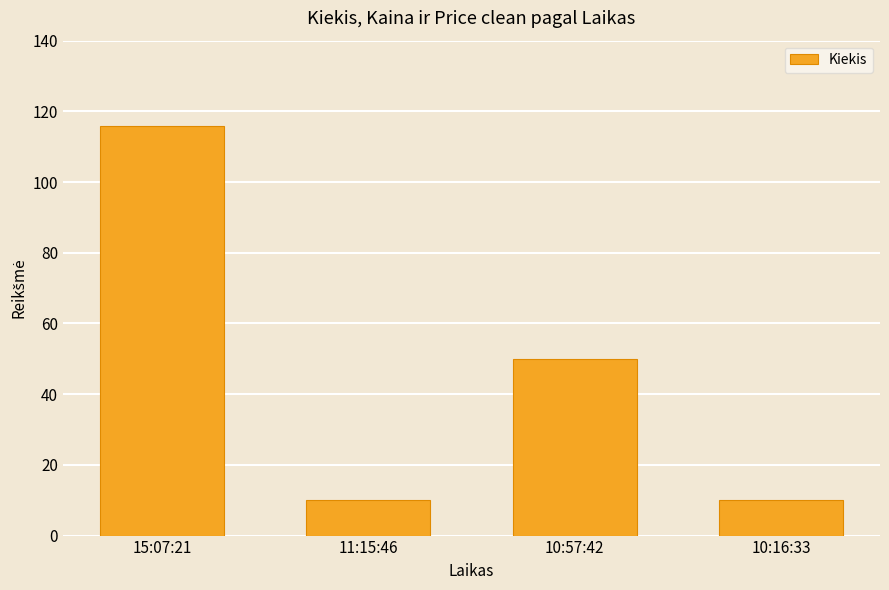

The value at 10:16:33 is 10. True or false?

True